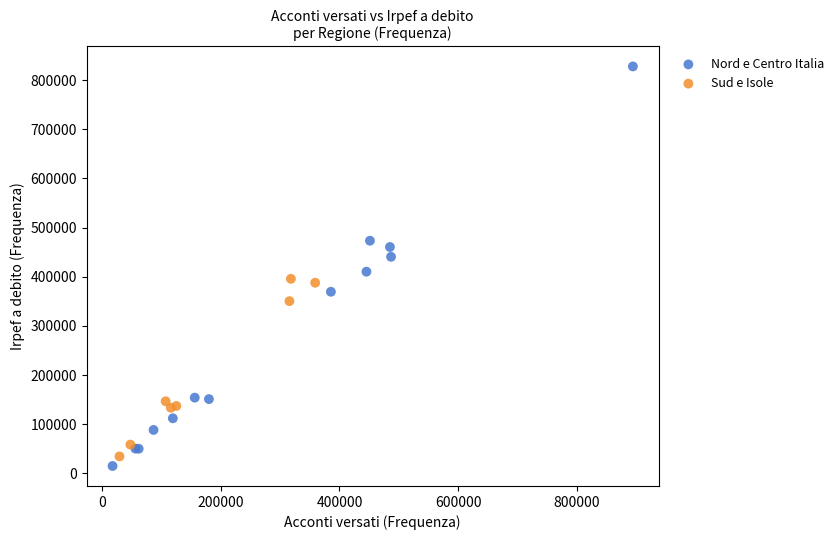

Which series contains the highest Y value?

Nord e Centro Italia